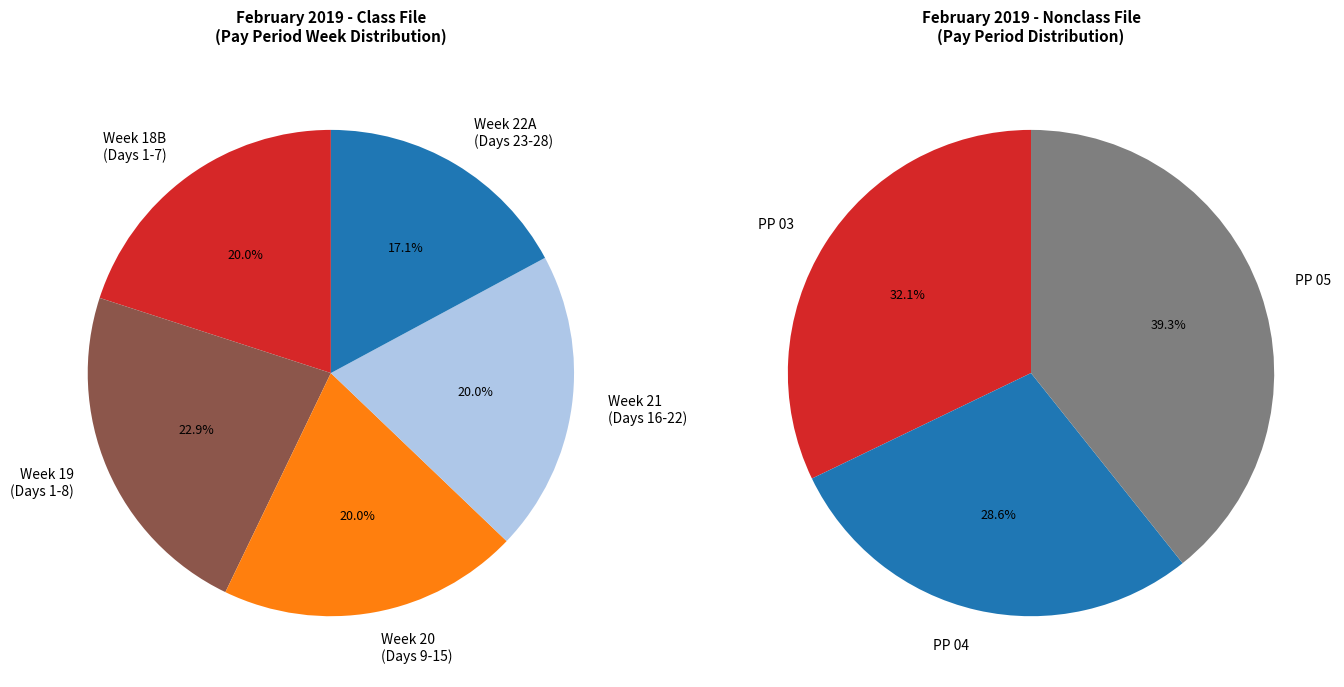

Which series has the widest spread of values?

PP 03 Weeks